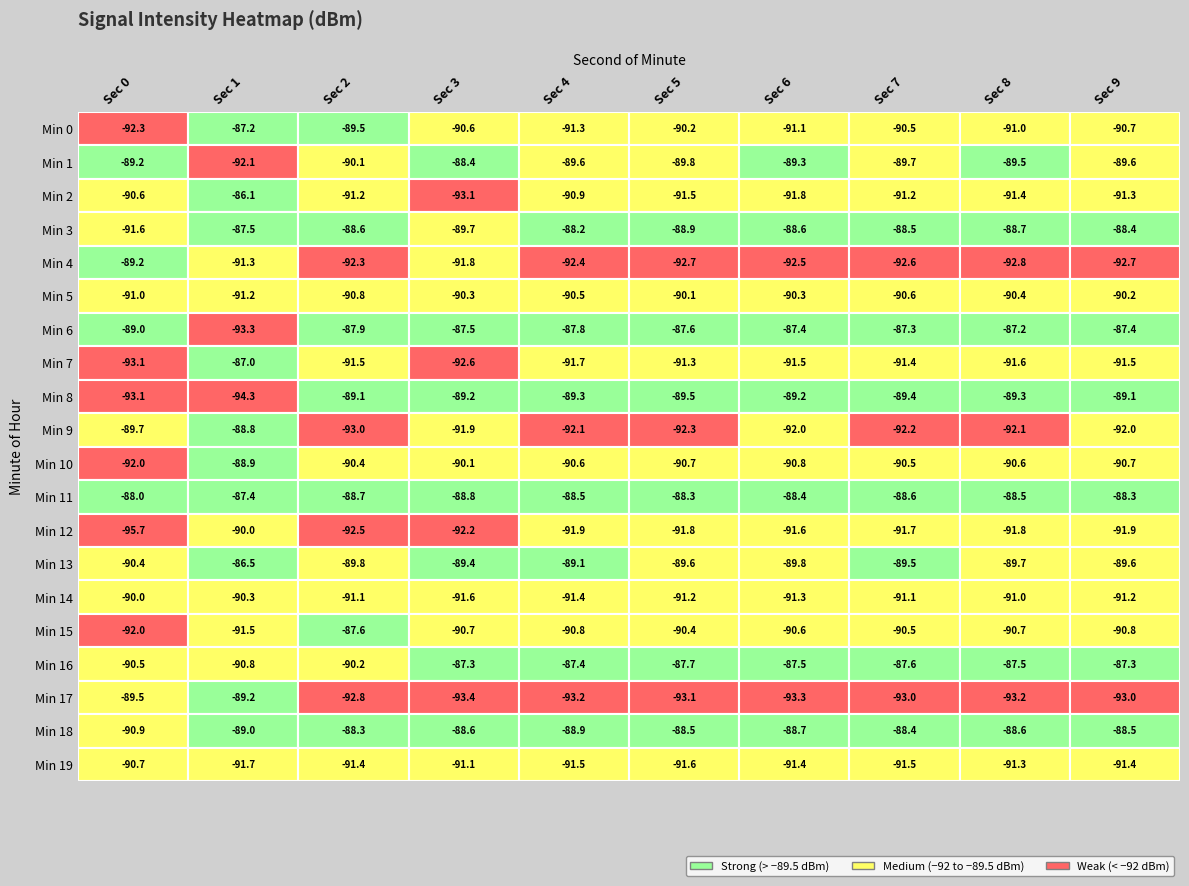

What is the lowest value of the 8 series?

-93.2